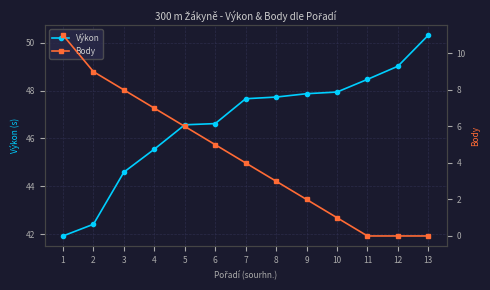

The Výkon series shows 46.6 at 6. True or false?

True